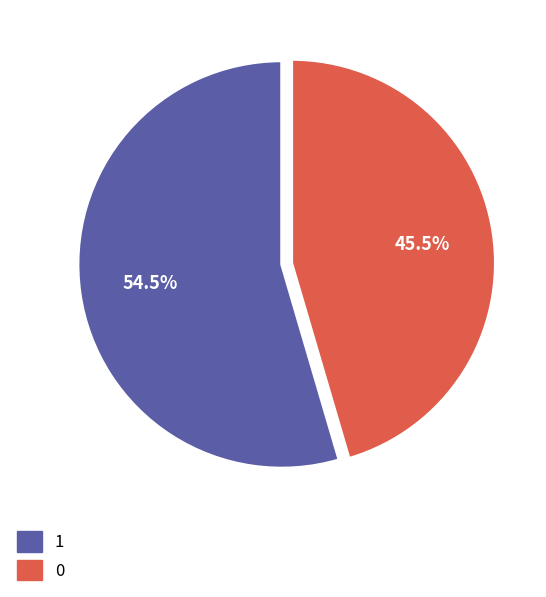

Which category has the biggest portion of the pie?

1